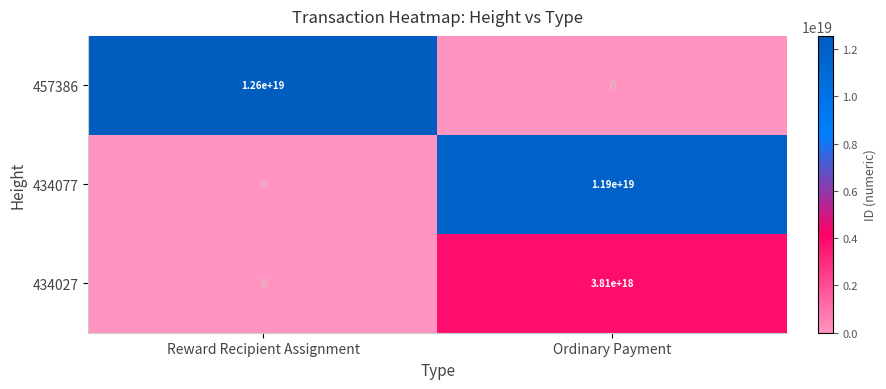

Rank the categories by 457386 value from lowest to highest.

Ordinary Payment, Reward Recipient Assignment